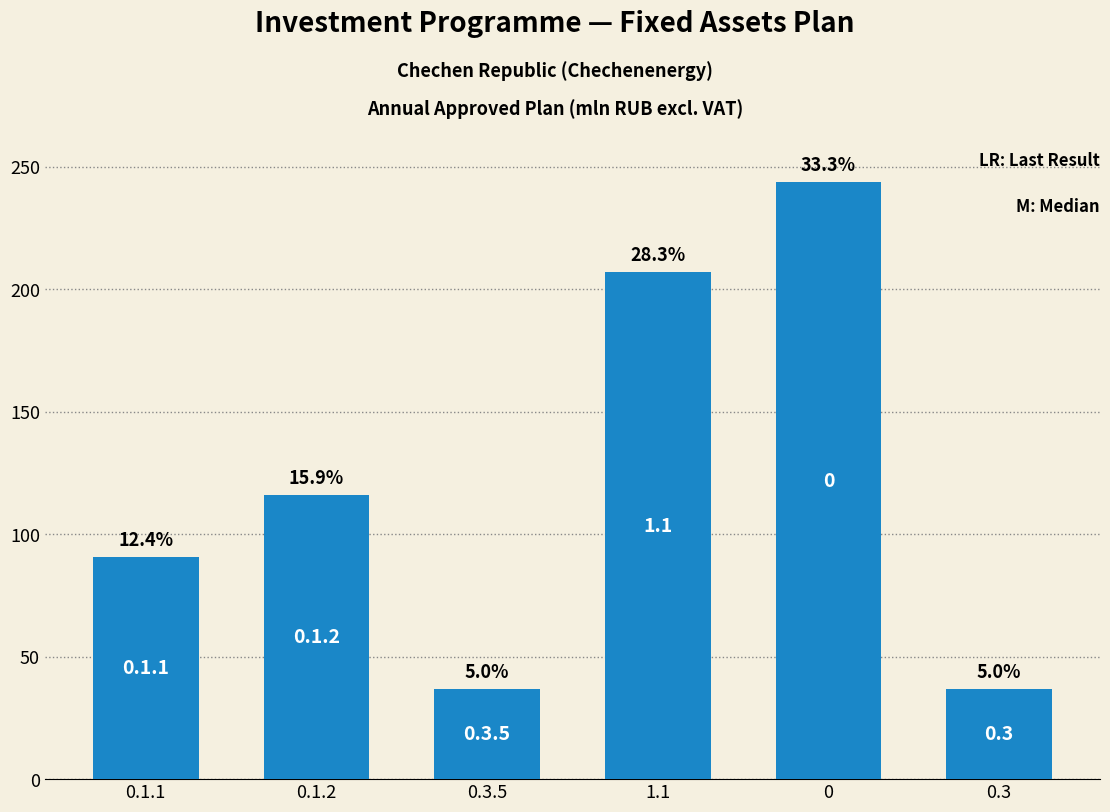

How many bars are there in total?

6